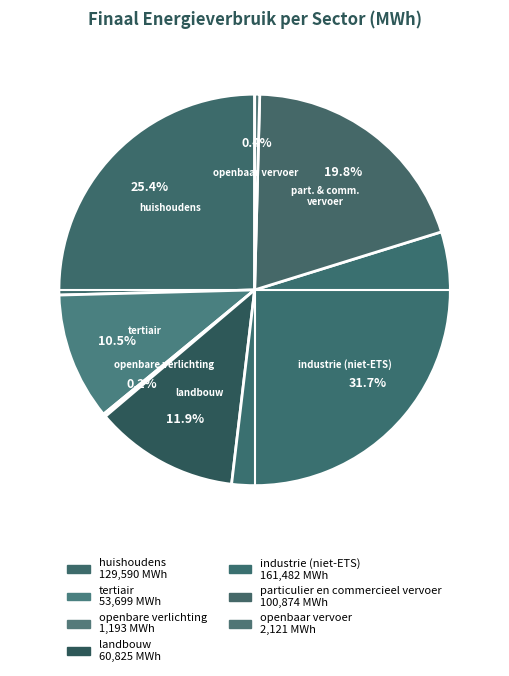

What is the change in value from huishoudens to industrie (niet-ETS)?

+31891.4